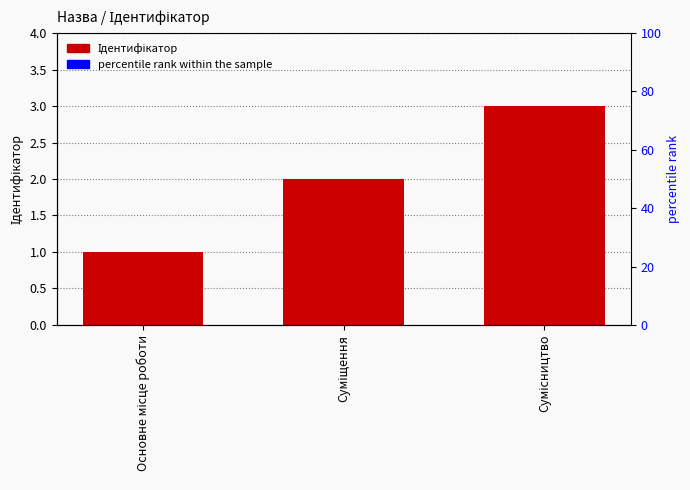

Rank the categories by value from lowest to highest.

Основне місце роботи, Суміщення, Сумісництво